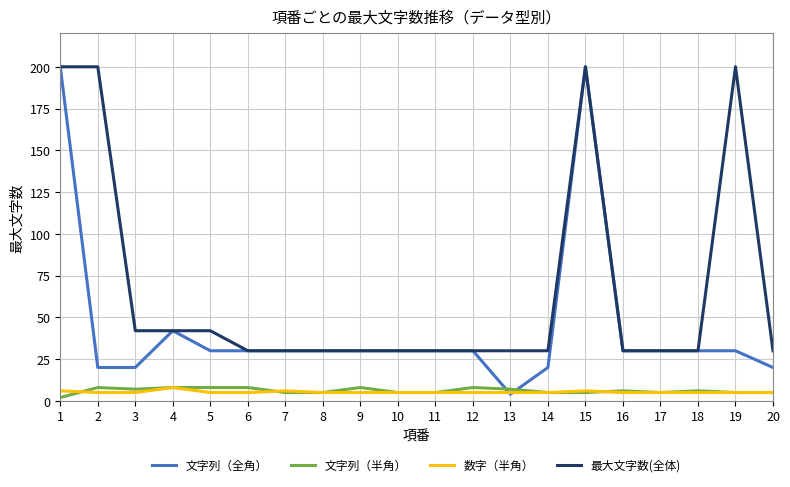

At which label is 文字列（全角） closest to 102?

4